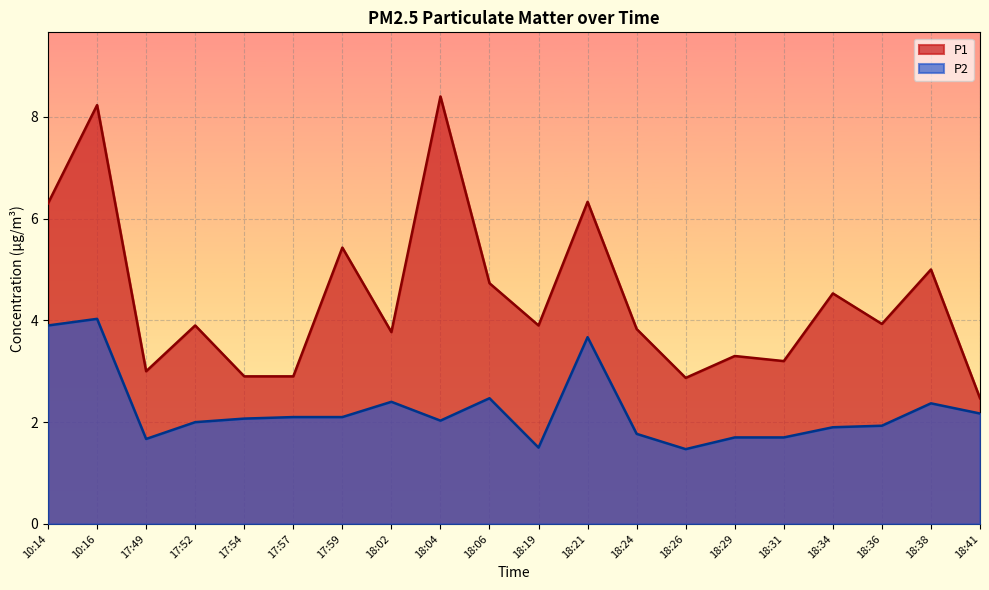

What is the total value across all series at 18:26?

4.3